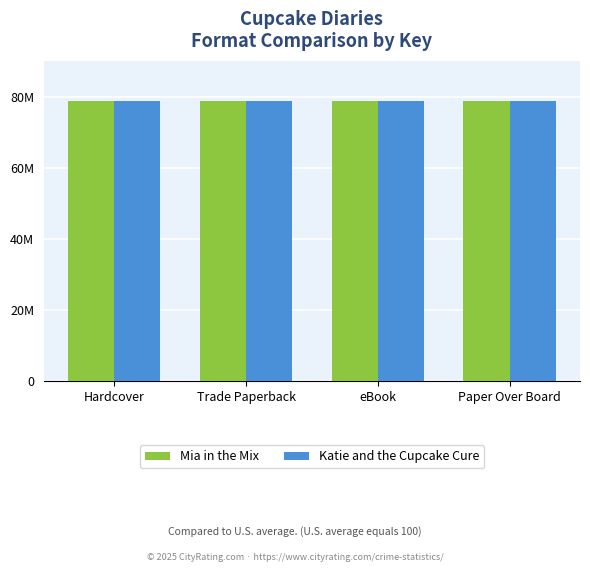

Does the chart contain any negative values?

No